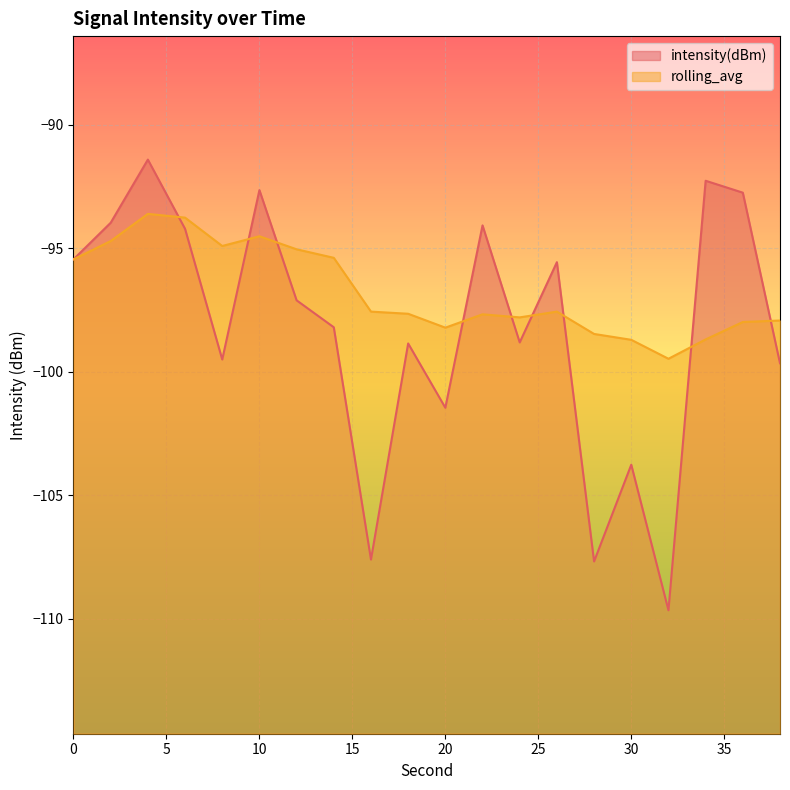

What is the difference between the rolling_avg values at 14 and 38?

2.5